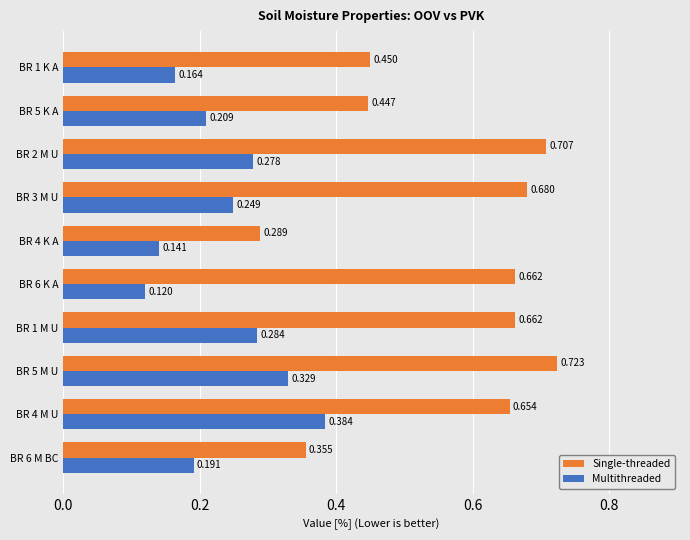

Which series has the largest range (max minus min)?

Single-threaded